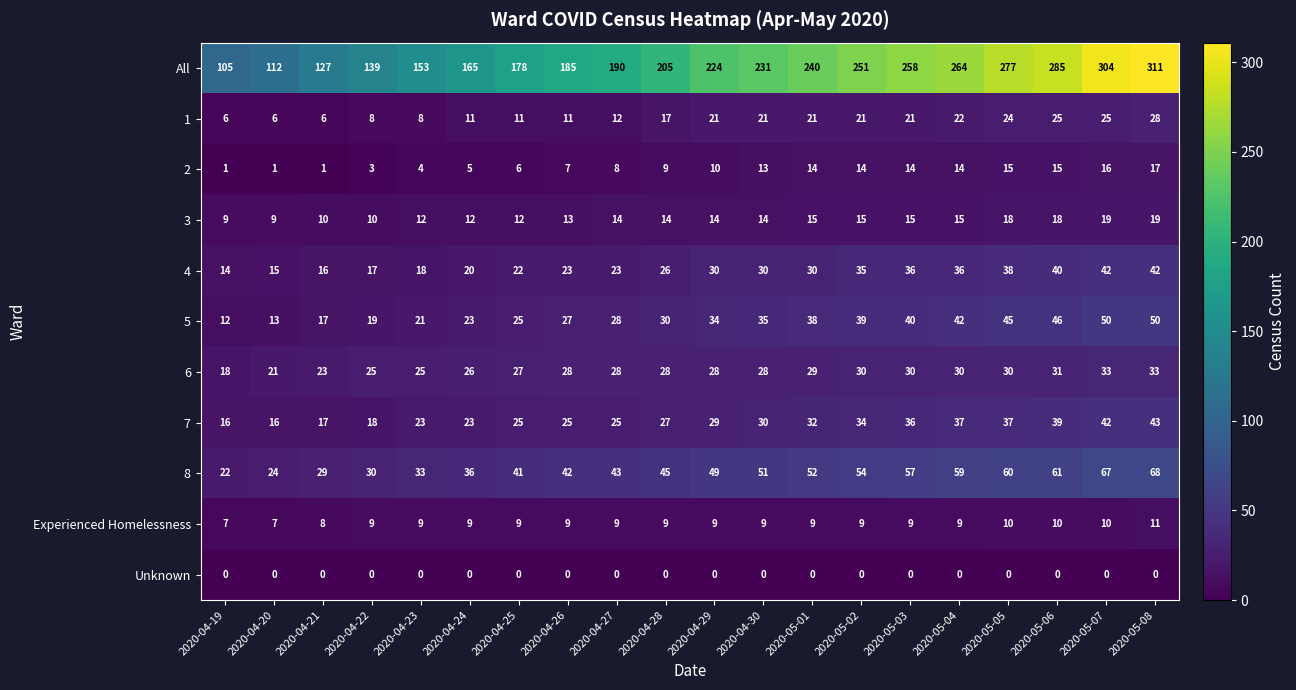

What is the difference between the maximum and minimum values in the 6 series?

15